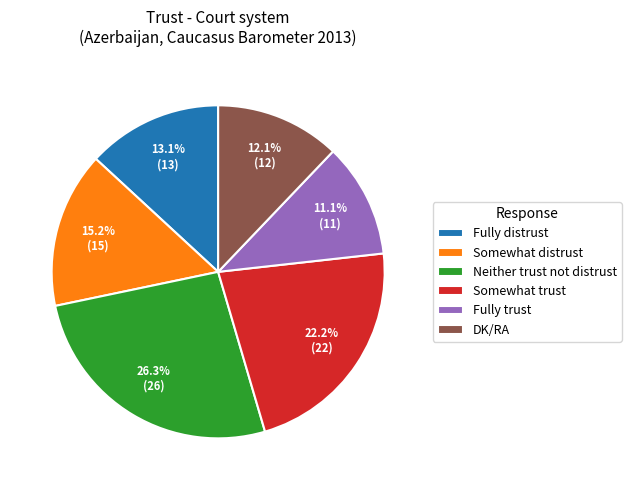

The Neither trust not distrust slice represents 13% of the pie. True or false?

False